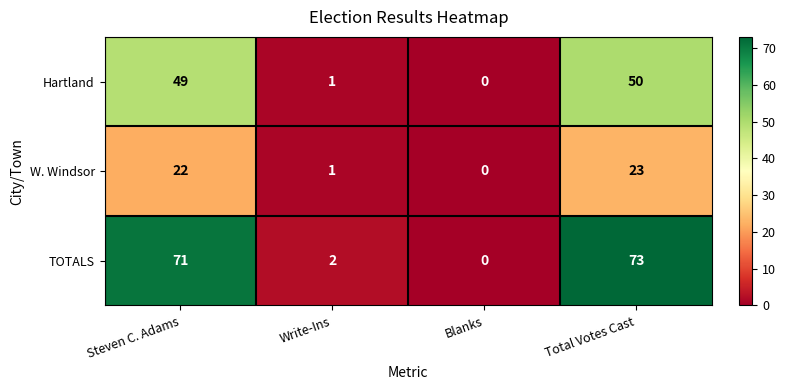

Reading right to left, extract all data points from this chart.

Hartland: 50	0	1	49
W. Windsor: 23	0	1	22
TOTALS: 73	0	2	71